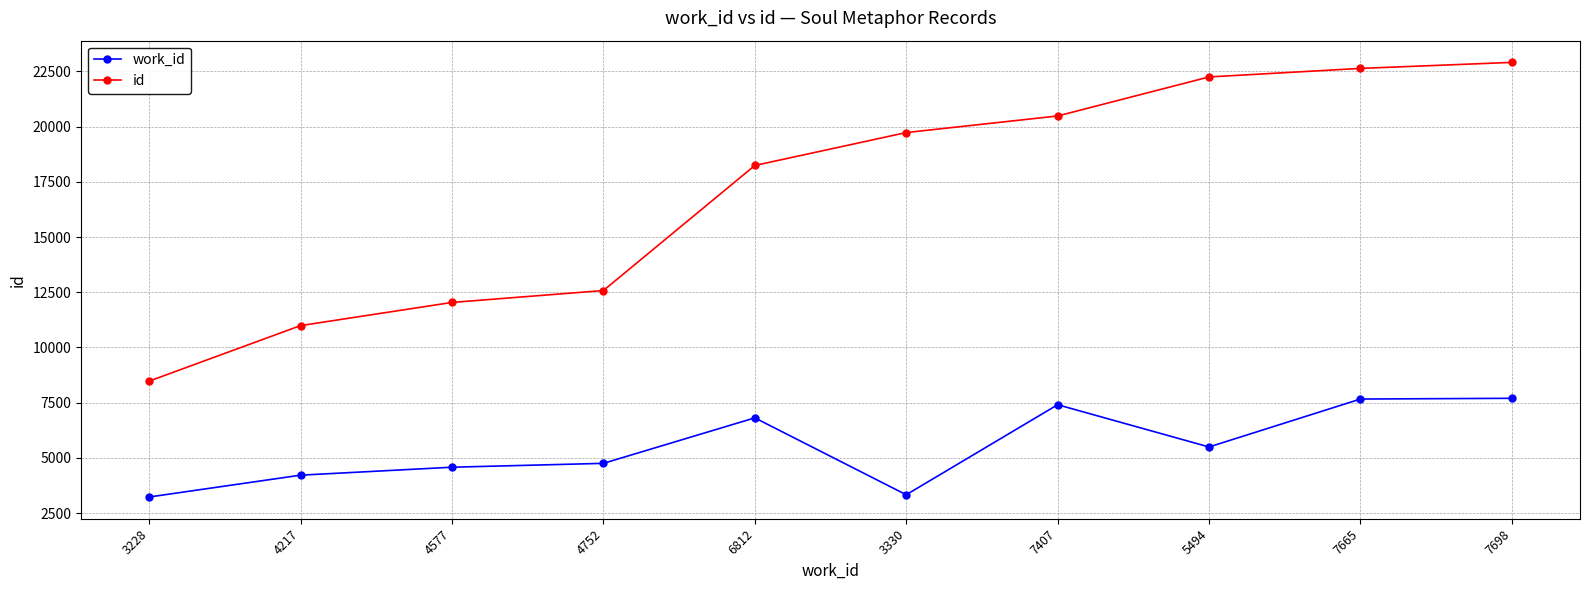

Rank the series at 7665 from highest to lowest value.

id, work_id